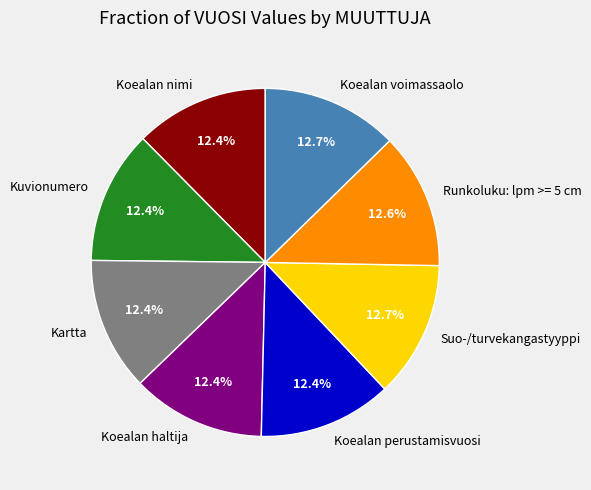

What is the ratio of the value at Koealan perustamisvuosi to the value at Koealan voimassaolo?

1.0